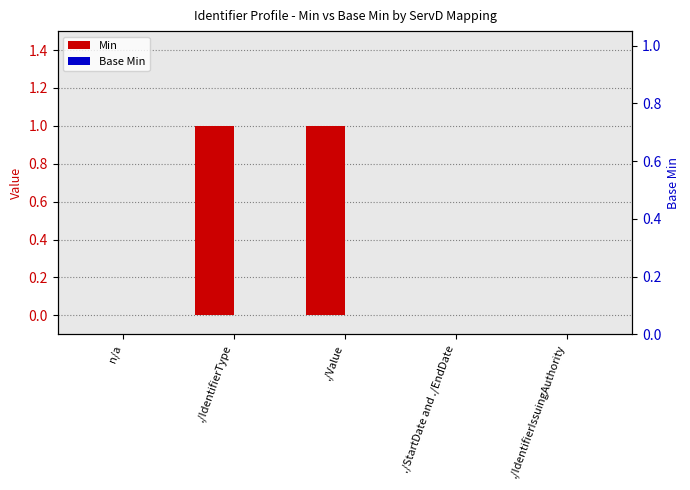

Between ./IdentifierIssuingAuthority and ./IdentifierType, which is larger?

./IdentifierType